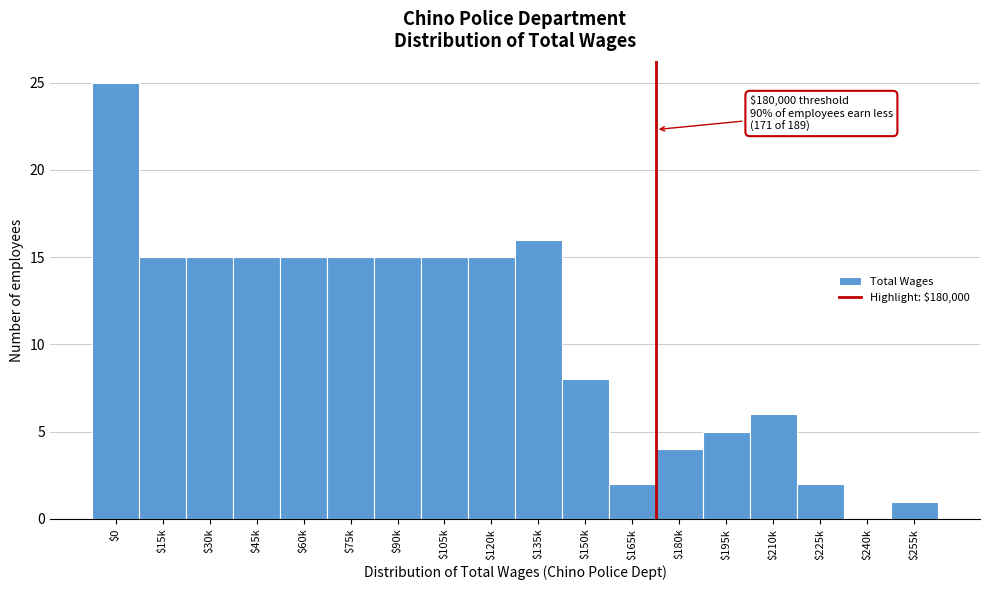

What is the greatest value displayed?

25